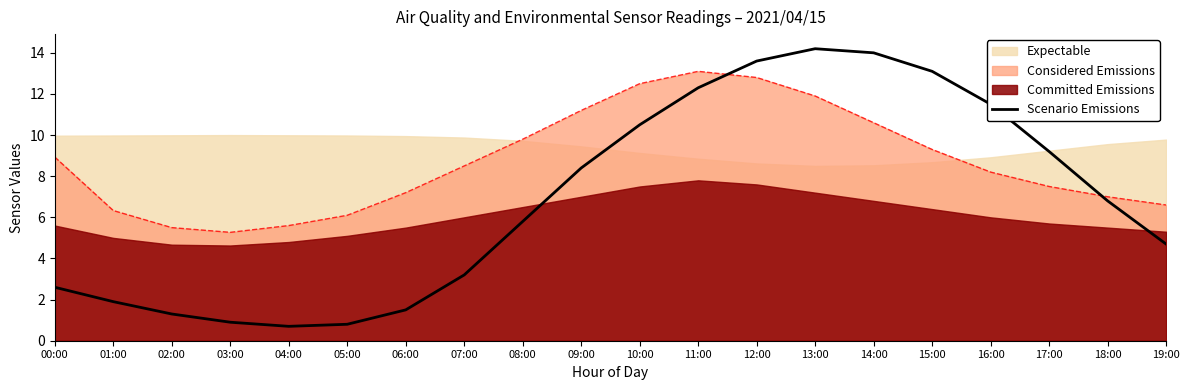

Reading left to right, what are all the values shown in this chart?

2.6	1.9	1.3	0.9	0.7	0.8	1.5	3.2	5.8	8.4	10.5	12.3	13.6	14.2	14.0	13.1	11.5	9.2	6.8	4.7